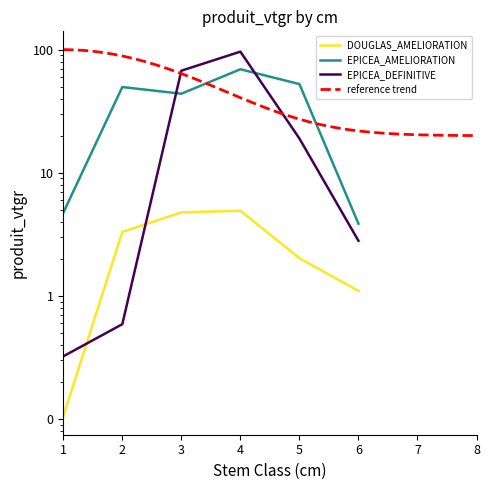

At which category does EPICEA_DEFINITIVE reach its first local peak?

4